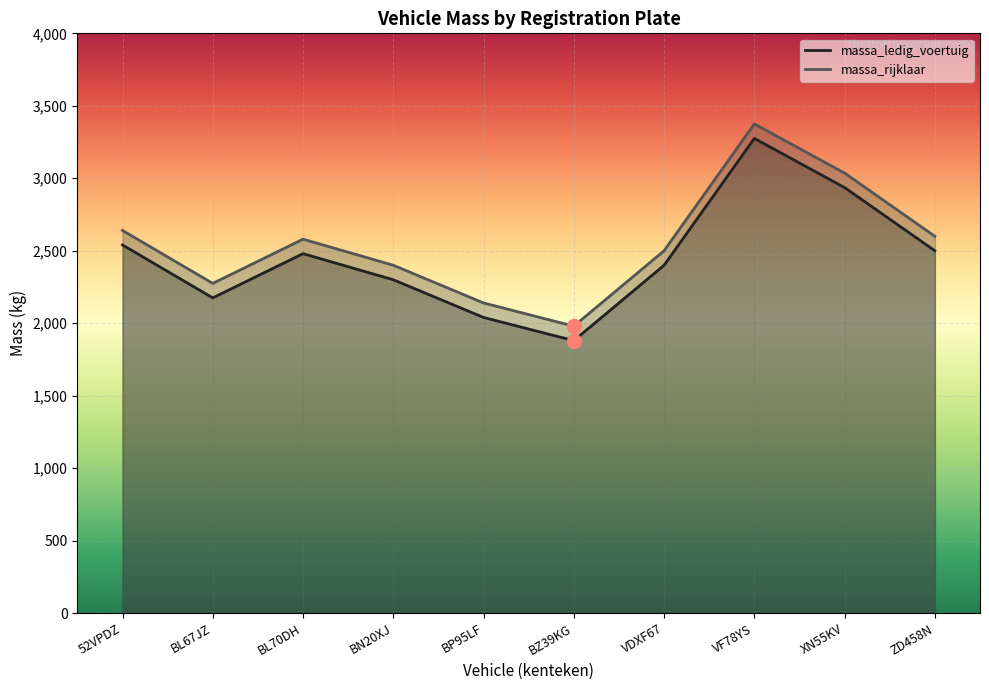

What is the spread (max minus min) of values at BL70DH?

100